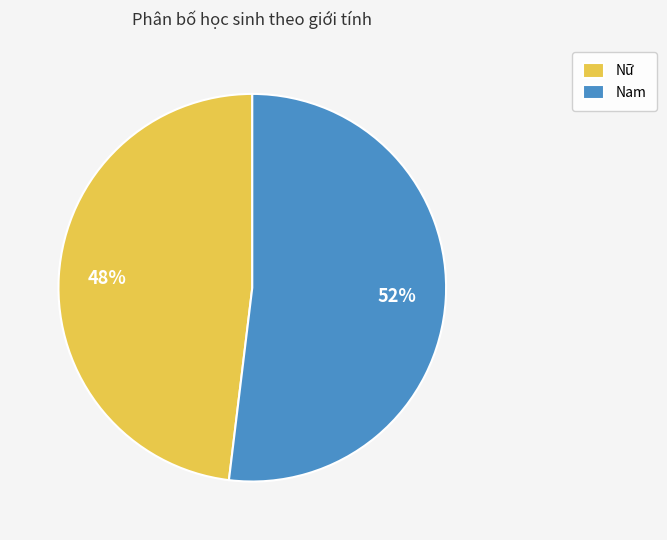

The Nam slice represents 62% of the pie. True or false?

False